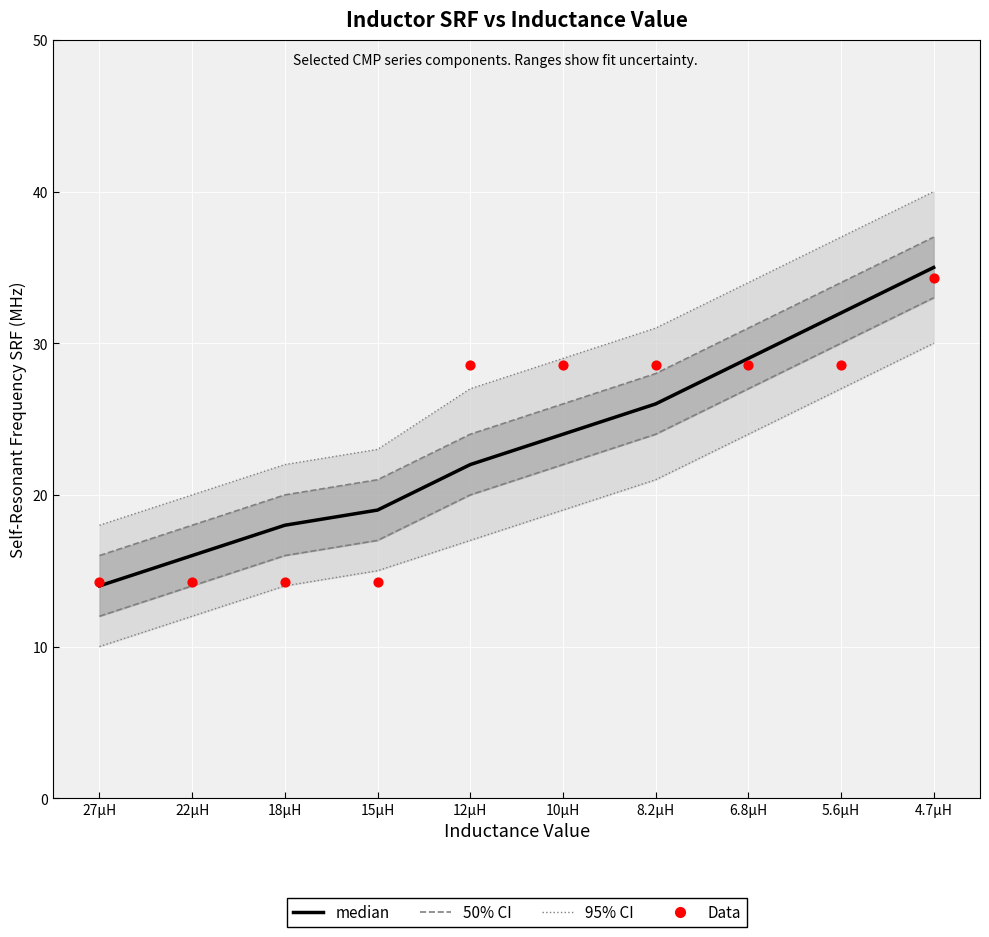

What is the total value across all series at 18µH?

32.3